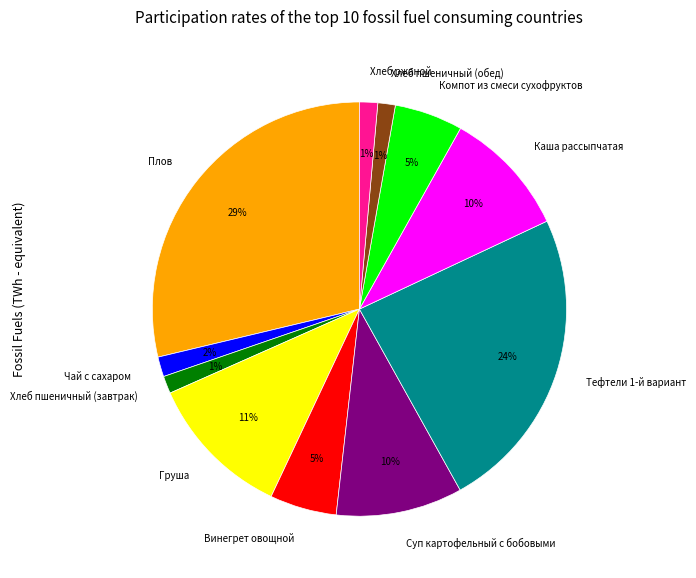

Is the sum of Чай с сахаром and Хлеб пшеничный (завтрак) greater than half?

No